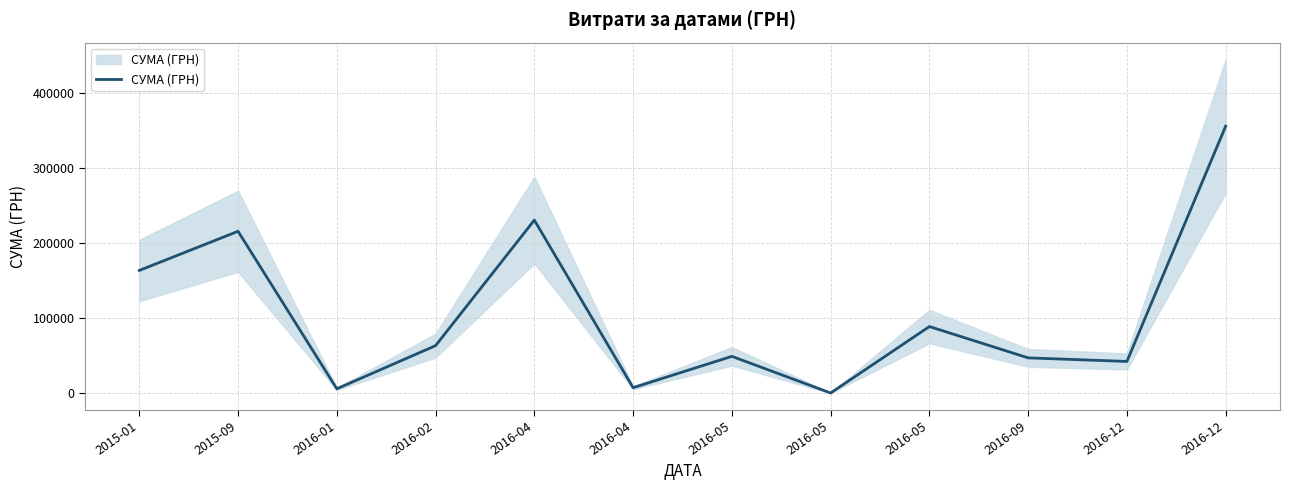

What is the change in value from 2016-01 to 2016-02?

+57545.4